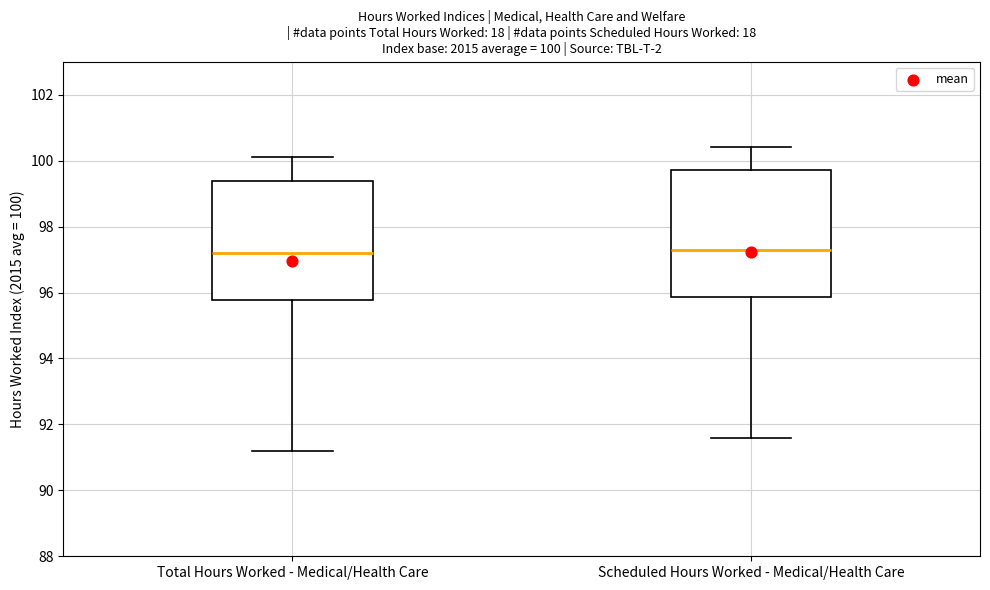

Which box is the tallest, from its lower edge to its upper edge?

Scheduled Hours Worked - Medical/Health Care